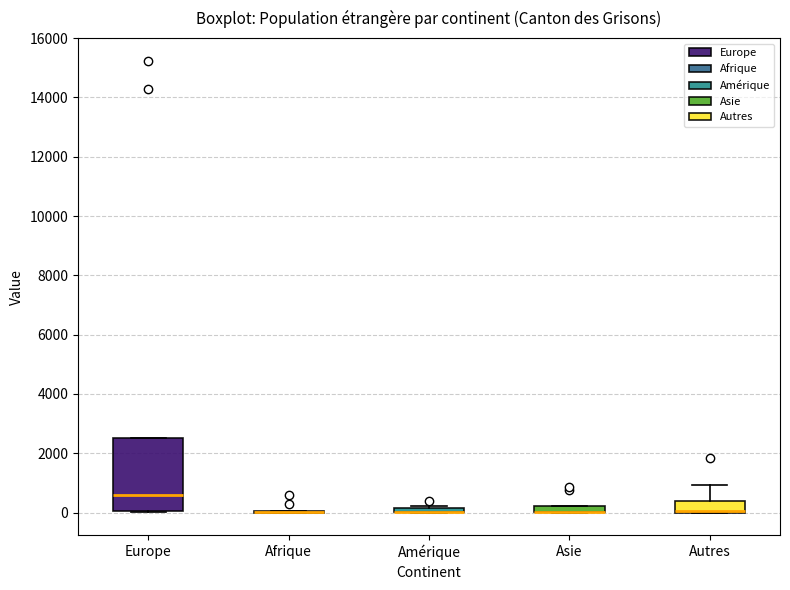

Where does the median line of the box for Europe sit on the y-axis? The values are not printed on the chart, so give them approximately, as read against the axis.

600